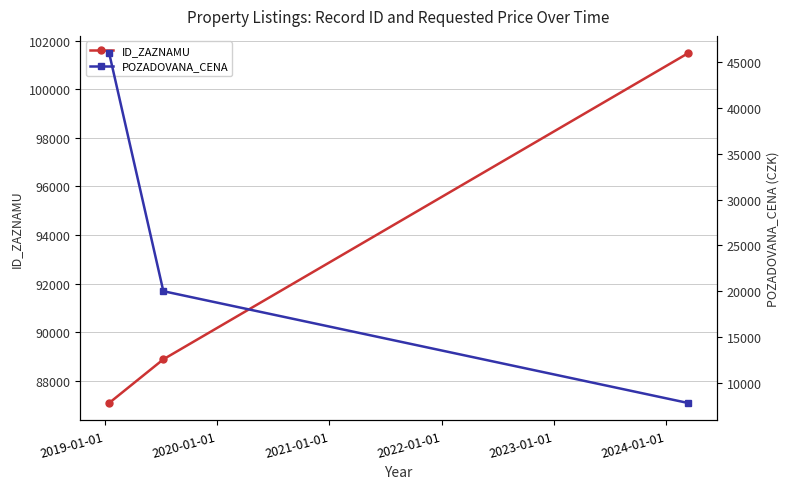

What is the value of the ID_ZAZNAMU point at the 1st from the left?

87081